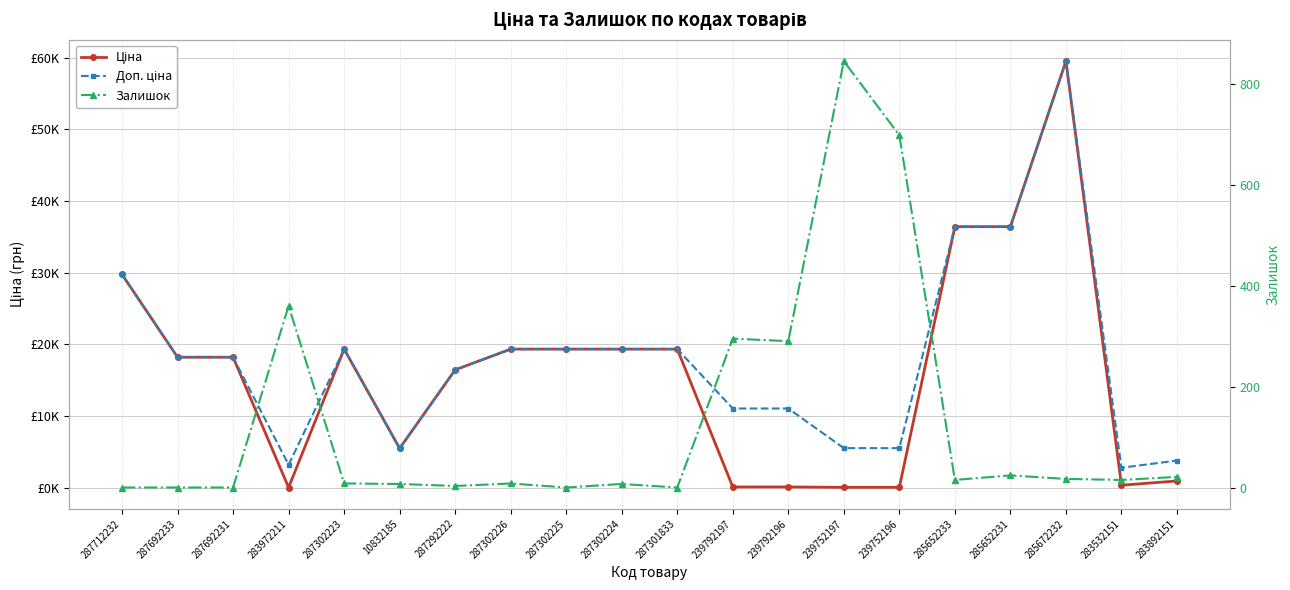

True or false: Залишок has a value of 25.6 at 283532151.

False